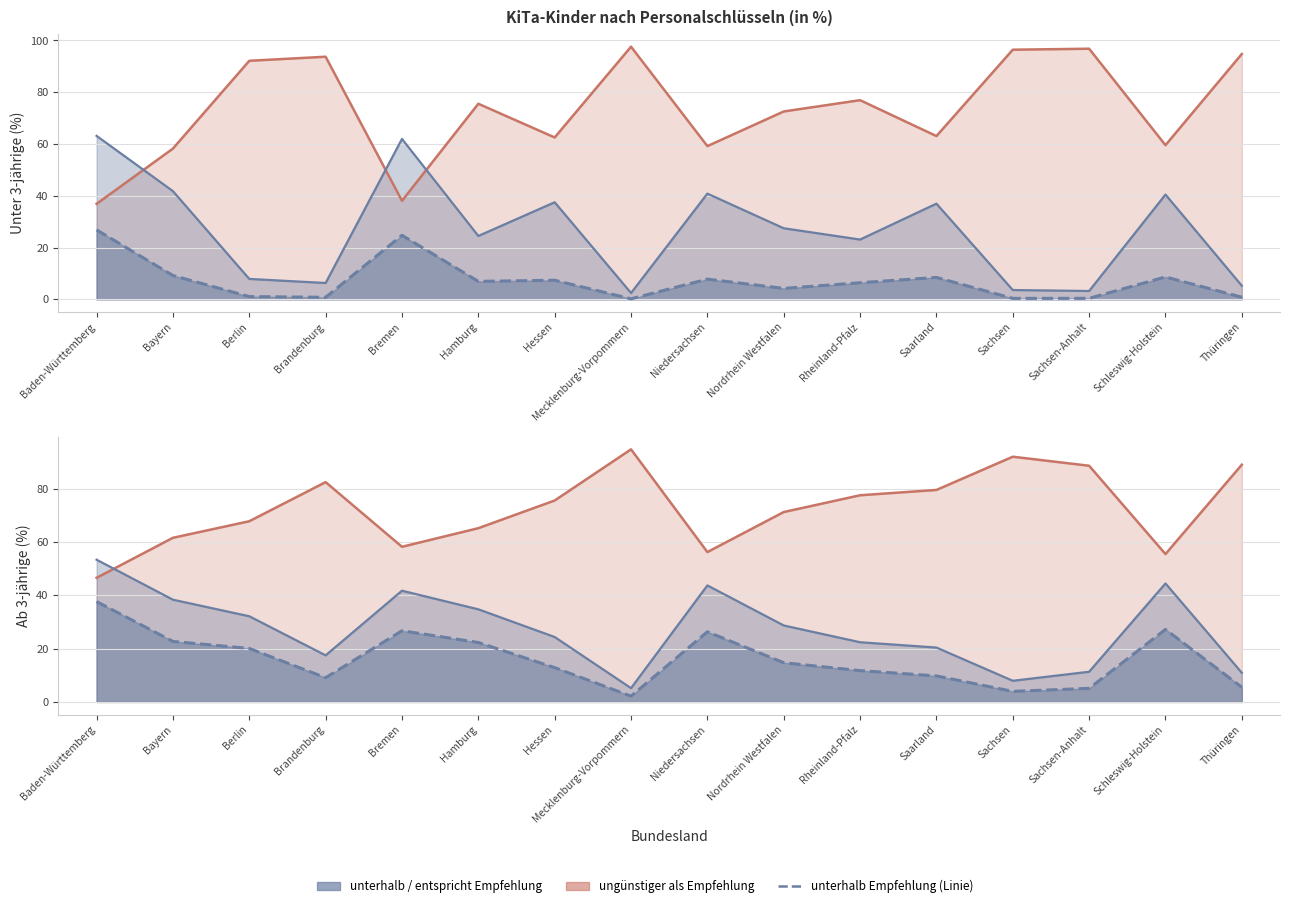

True or false: unterhalb Empfehlung and unterhalb + entspricht Empfehlung intersect in this chart.

False